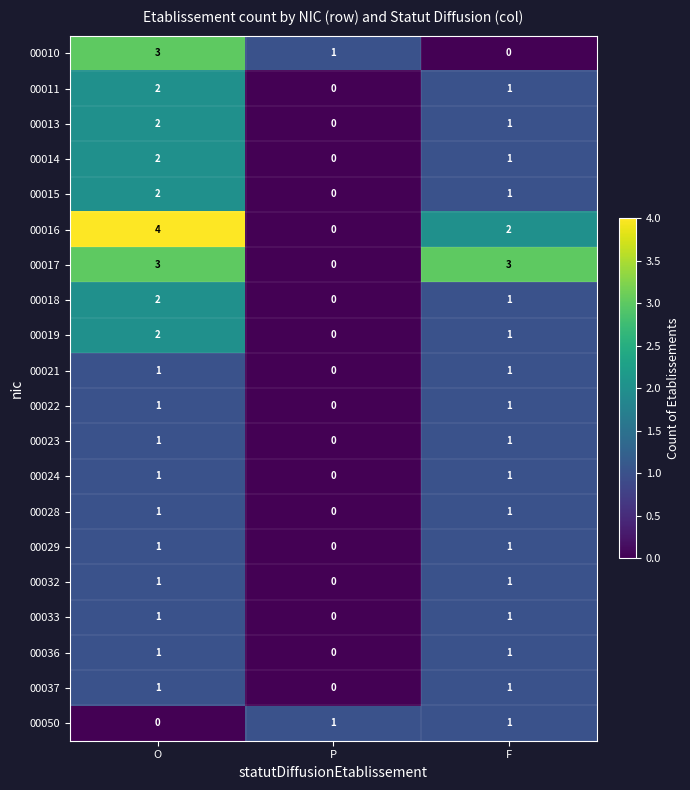

True or false: 00015 has a value of 1 at F.

True